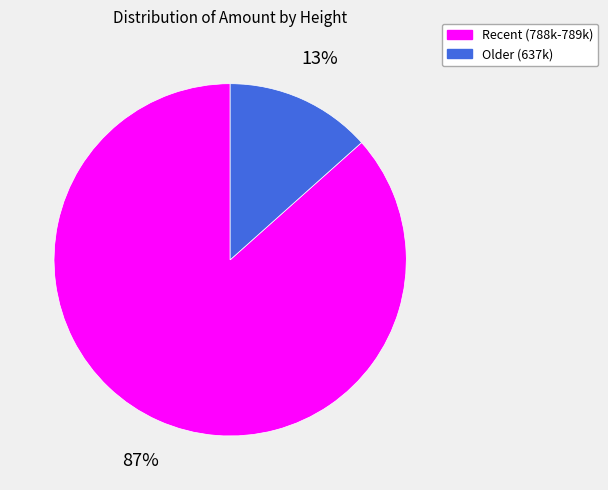

Rank the categories by value from lowest to highest.

Older (637k), Recent (788k-789k)